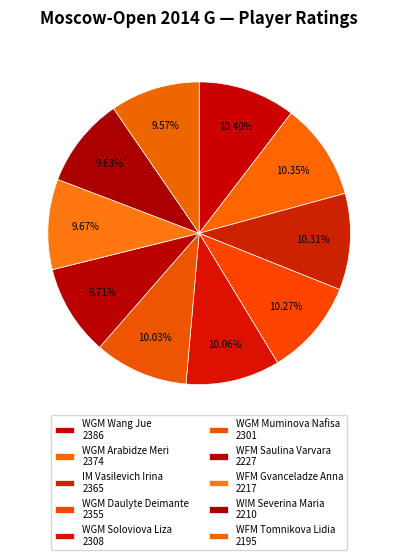

How many segments does this pie chart have?

10